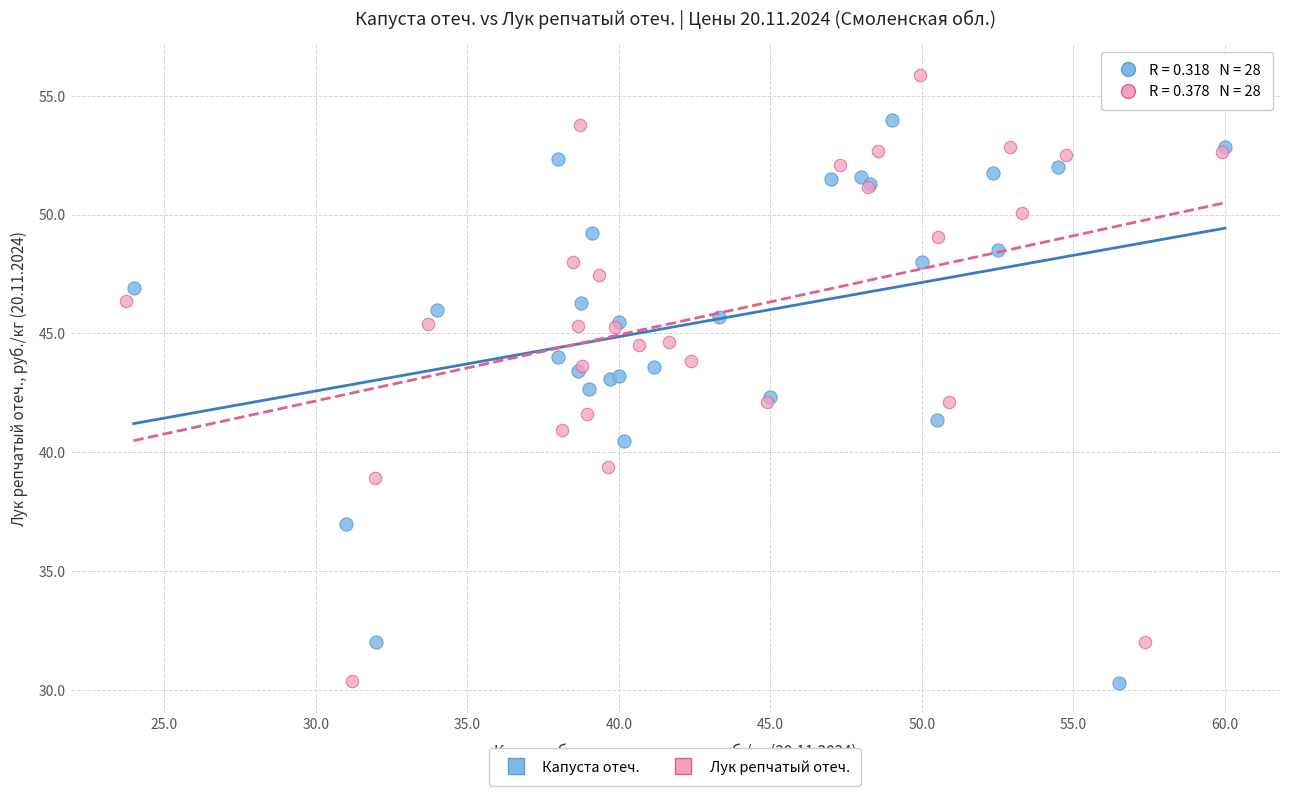

What are all the series names shown in the legend?

Капуста отеч., Лук репчатый отеч.